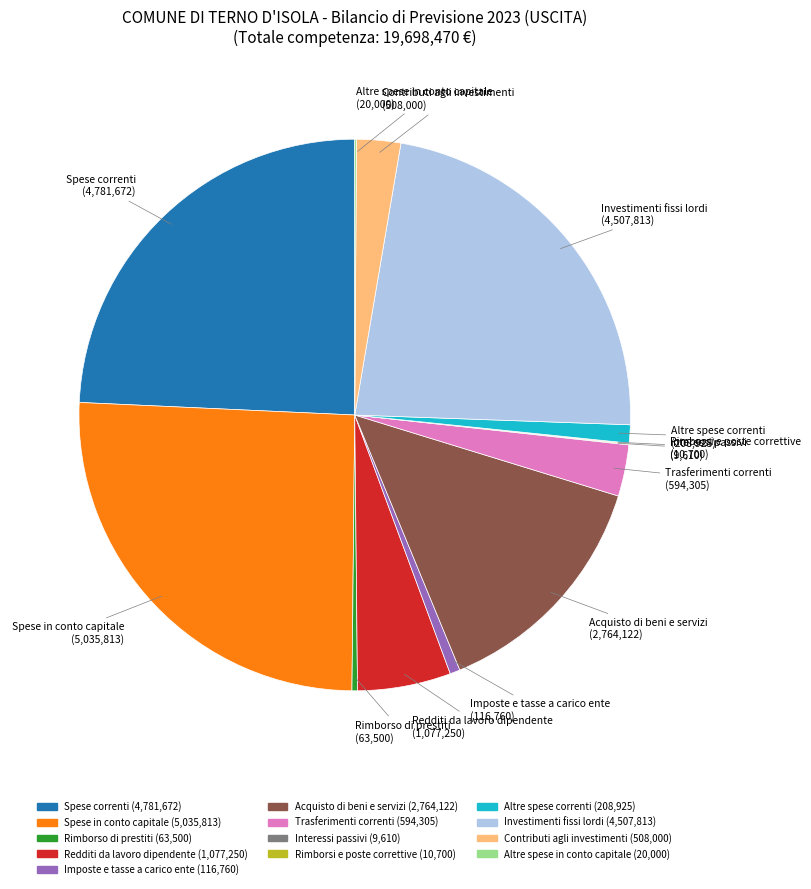

Is there any slice that represents more than half of the pie?

No